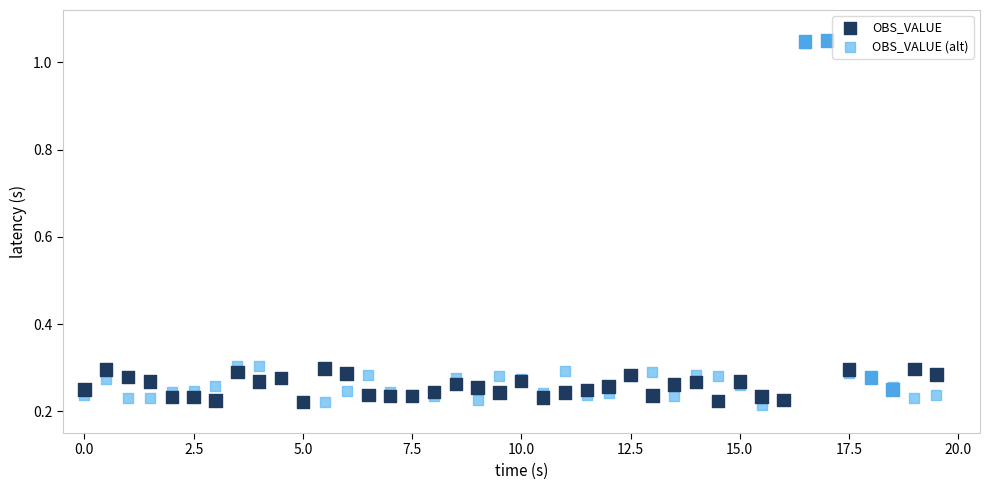

What are all the series names shown in the legend?

OBS_VALUE, OBS_VALUE (alt)